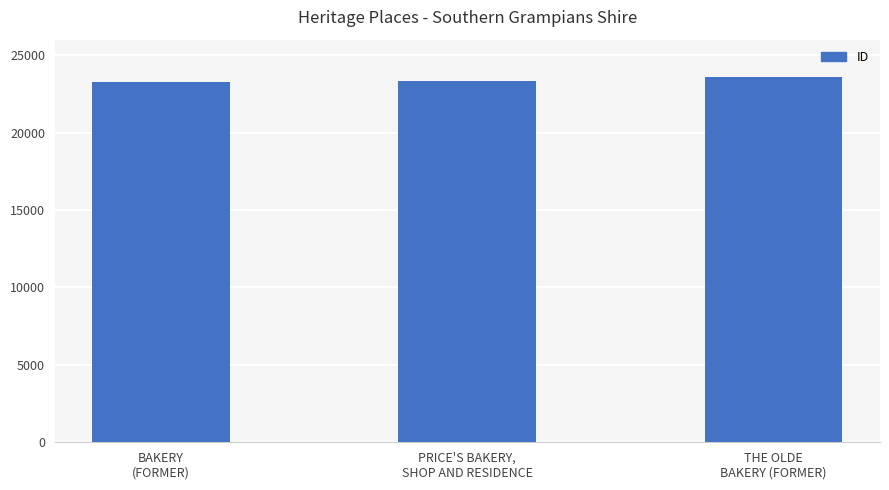

What is the average value?

23402